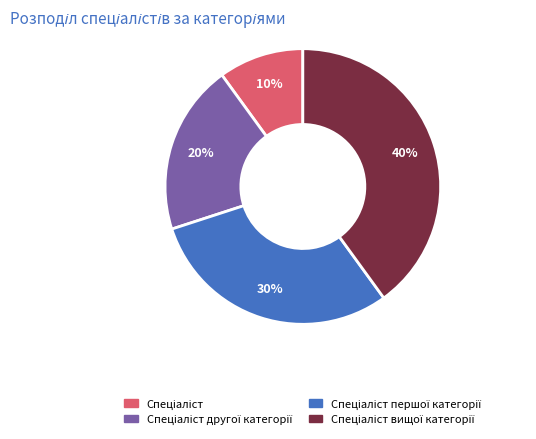

To the nearest percent, what is the average slice percentage?

25%